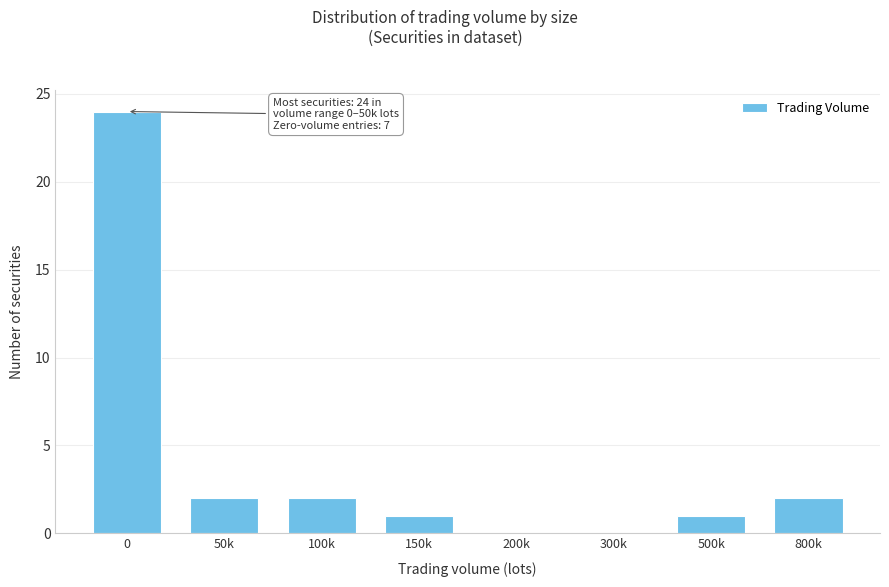

Reading left to right, what are all the values shown in this chart?

0=24	50k=2	100k=2	150k=1	200k=0	300k=0	500k=1	800k=2